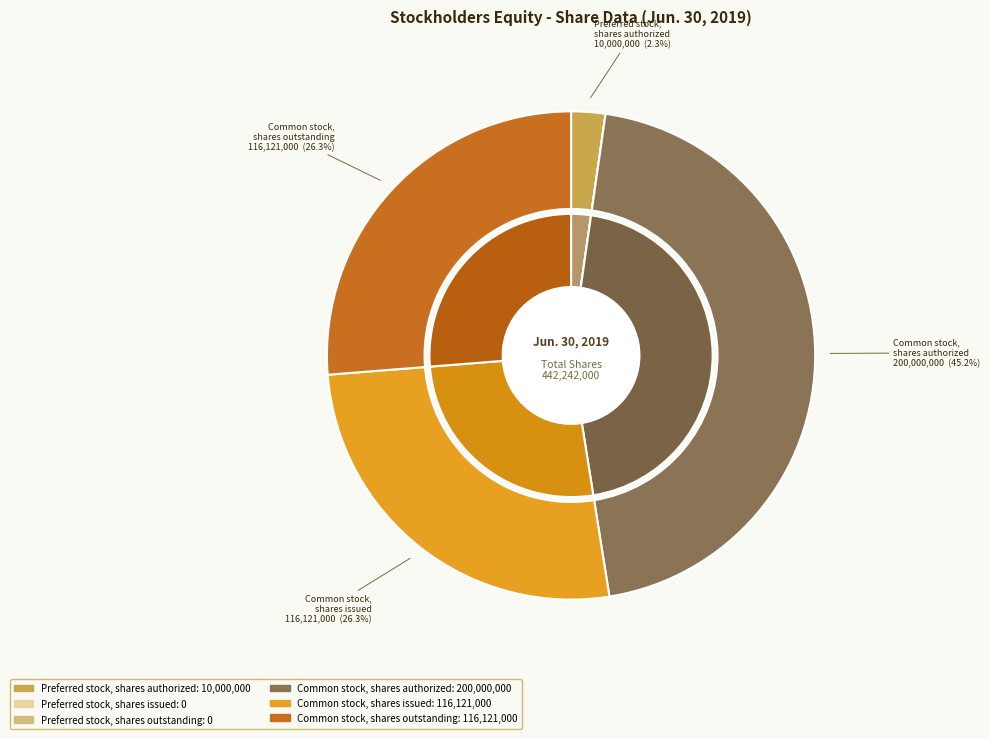

What is the total percentage of Common stock, shares issued and Preferred stock, shares authorized?

28.5%